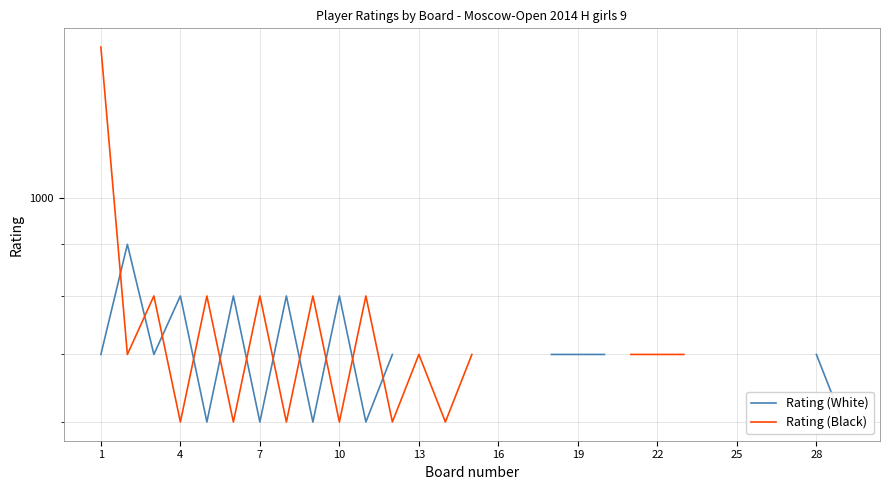

Which series has the widest spread of values?

Rating (Black)